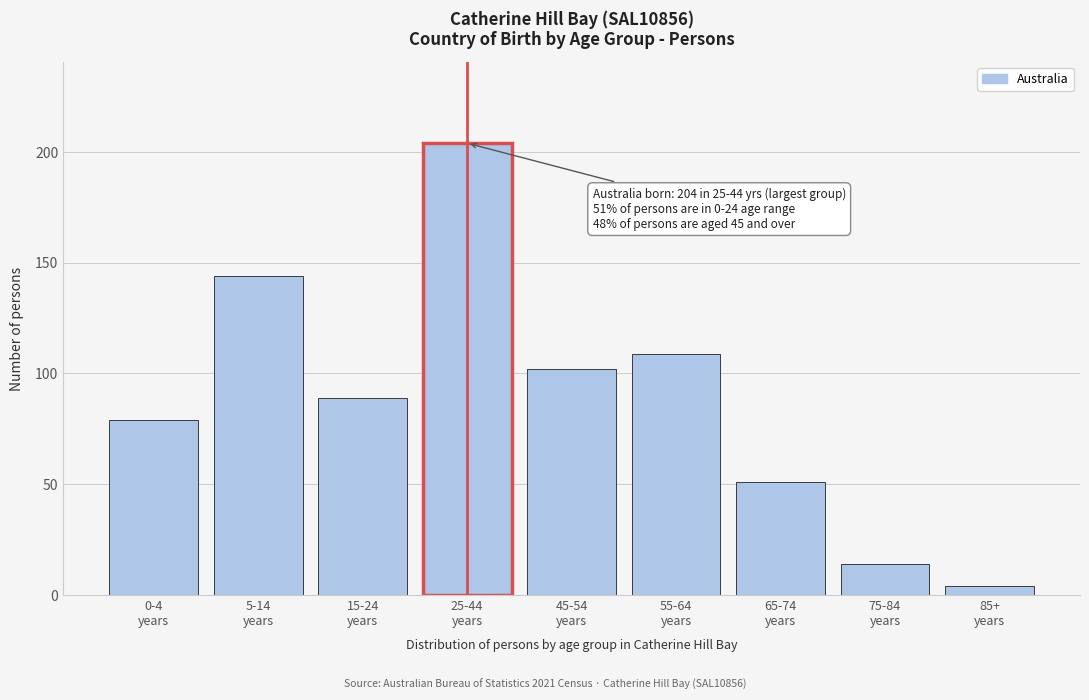

Reading right to left, what are all the values shown in this chart?

4	14	51	109	102	204	89	144	79